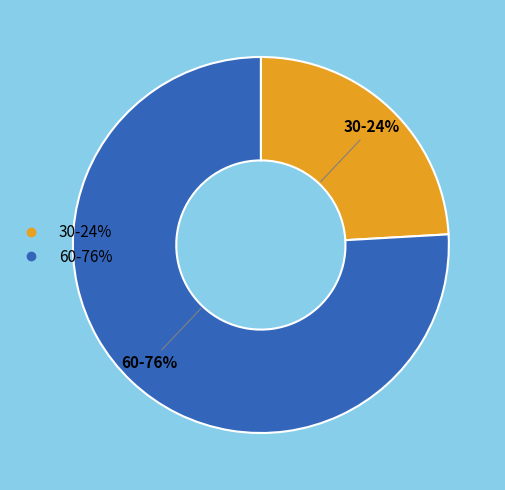

Which category has the smallest portion of the pie?

30